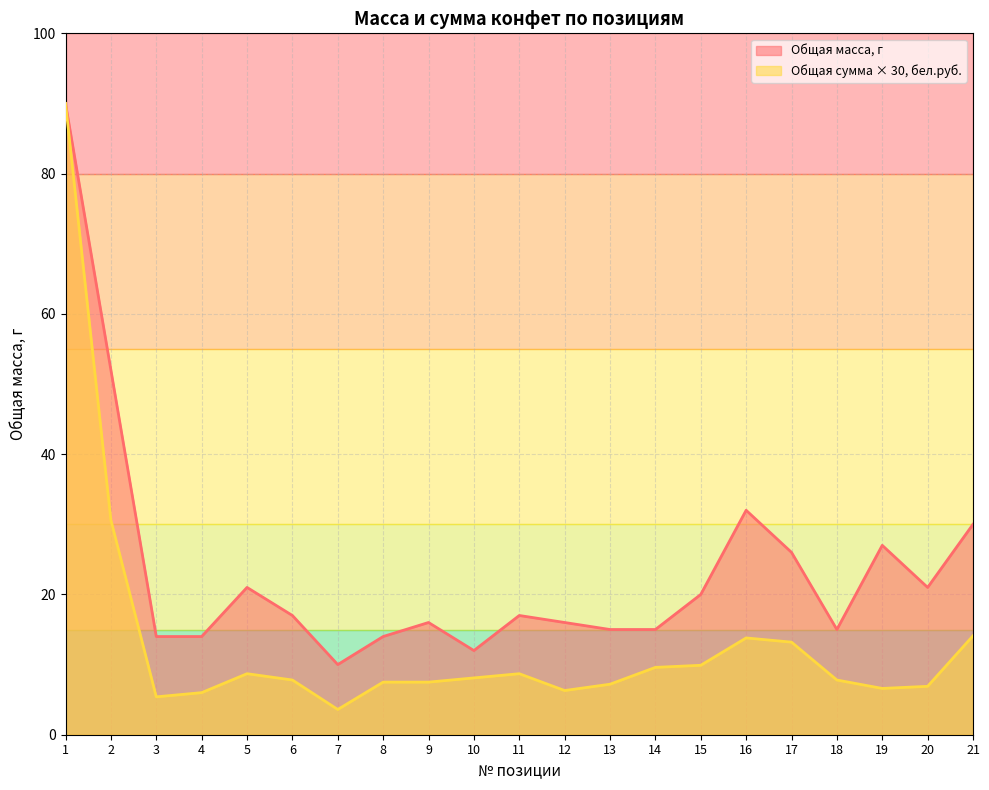

Where is Общая сумма, бел.руб. nearest to the value 46?

2